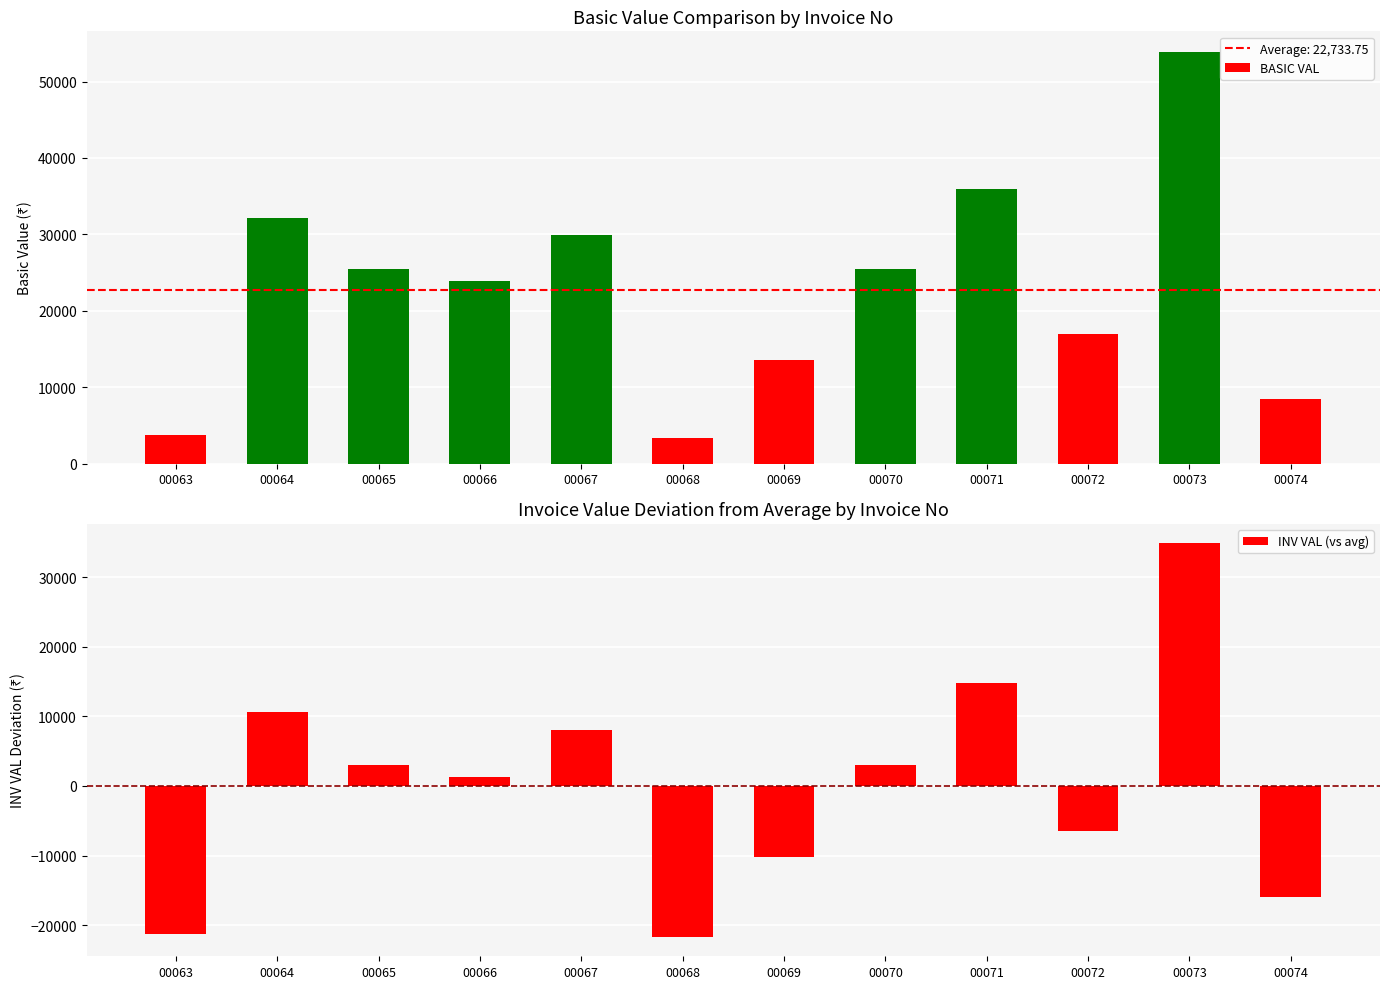

Reading left to right, transcribe all the data shown in this chart.

BASIC VAL: 00063=3711.3	00064=32204.7	00065=25425.0	00066=23944.0	00067=29930.0	00068=3390.0	00069=13560.0	00070=25425.0	00071=35916.0	00072=16950.0	00073=53874.0	00074=8475.0
INV VAL (vs avg): 00063=-21305.1	00064=10607.4	00065=3014.2	00066=1355.5	00067=8059.8	00068=-21665.0	00069=-10274.6	00070=3014.2	00071=14764.1	00072=-6477.8	00073=34877.1	00074=-15969.8